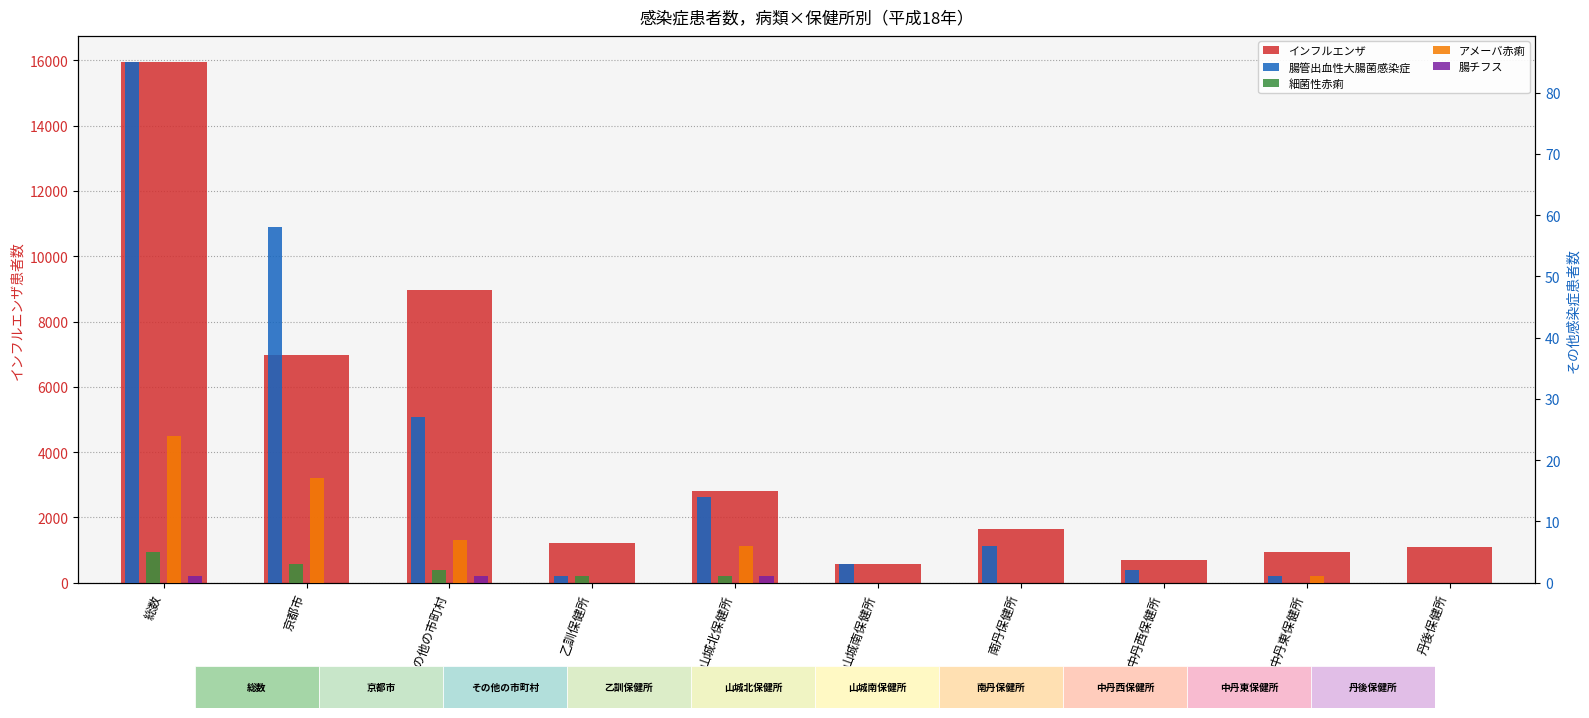

What is the spread (max minus min) of values at 山城北保健所?

2820